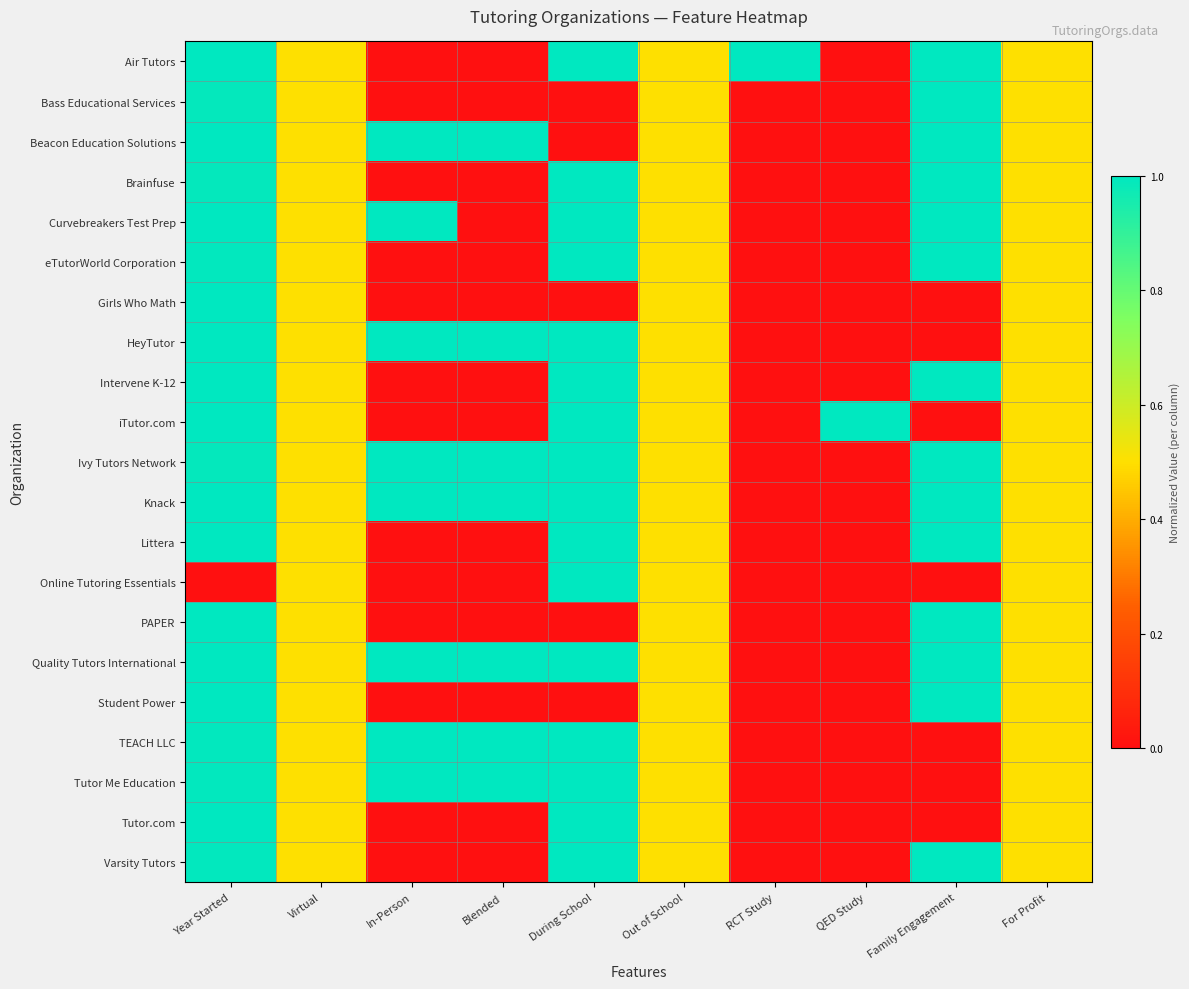

Count the number of data series in this chart.

21